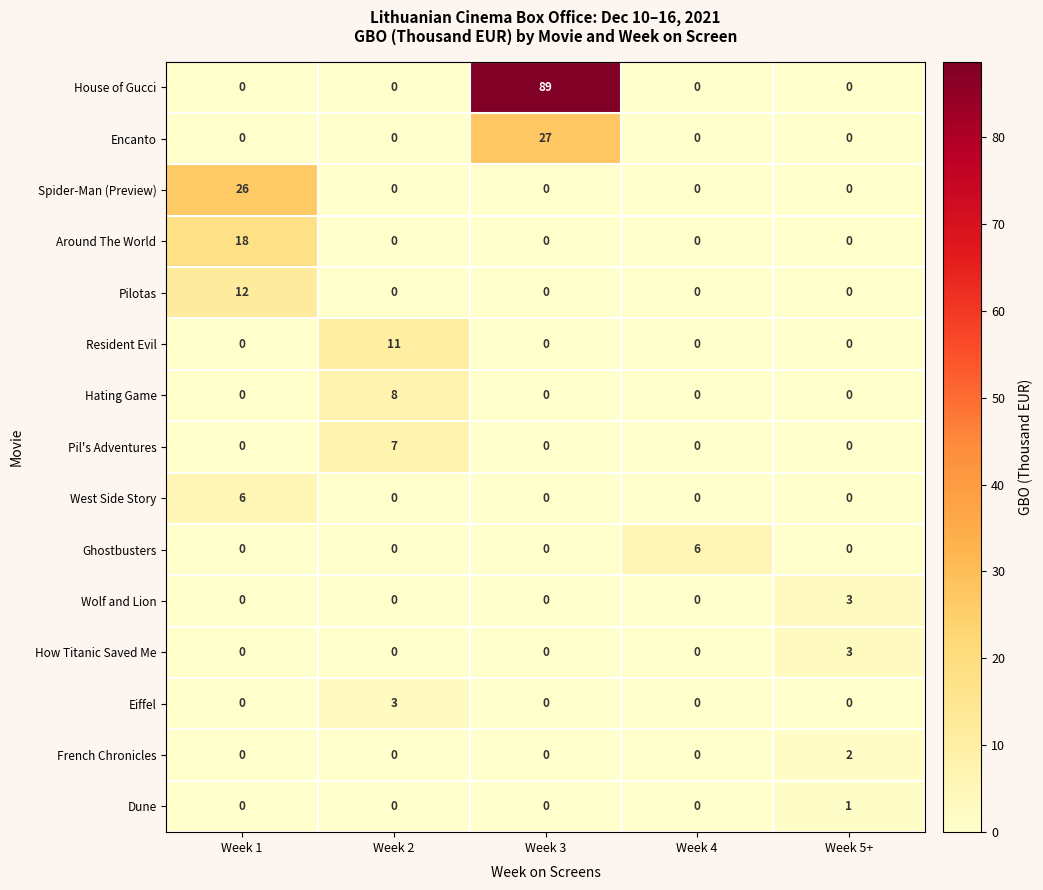

Which category has the highest value in the Dune series?

Week 5+